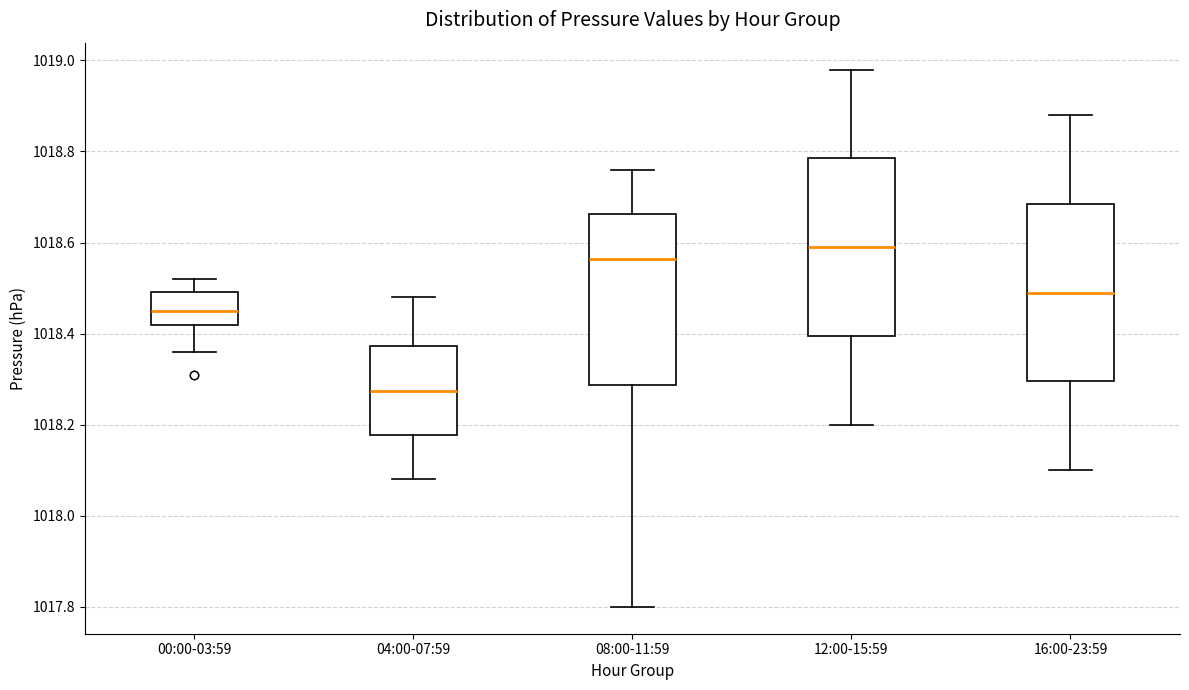

Where does the upper whisker of the box for 04:00-07:59 end on the y-axis? The values are not printed on the chart, so give them approximately, as read against the axis.

1018.48